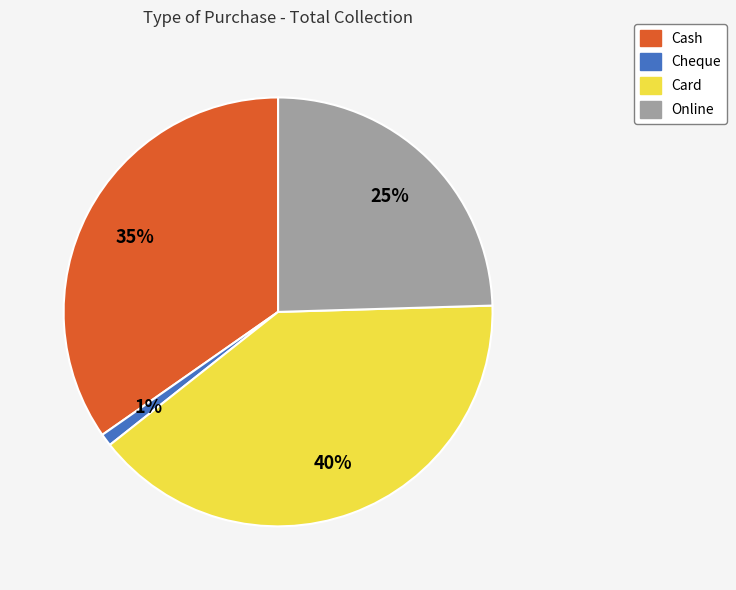

Combined, do Cheque and Card account for over 50%?

No